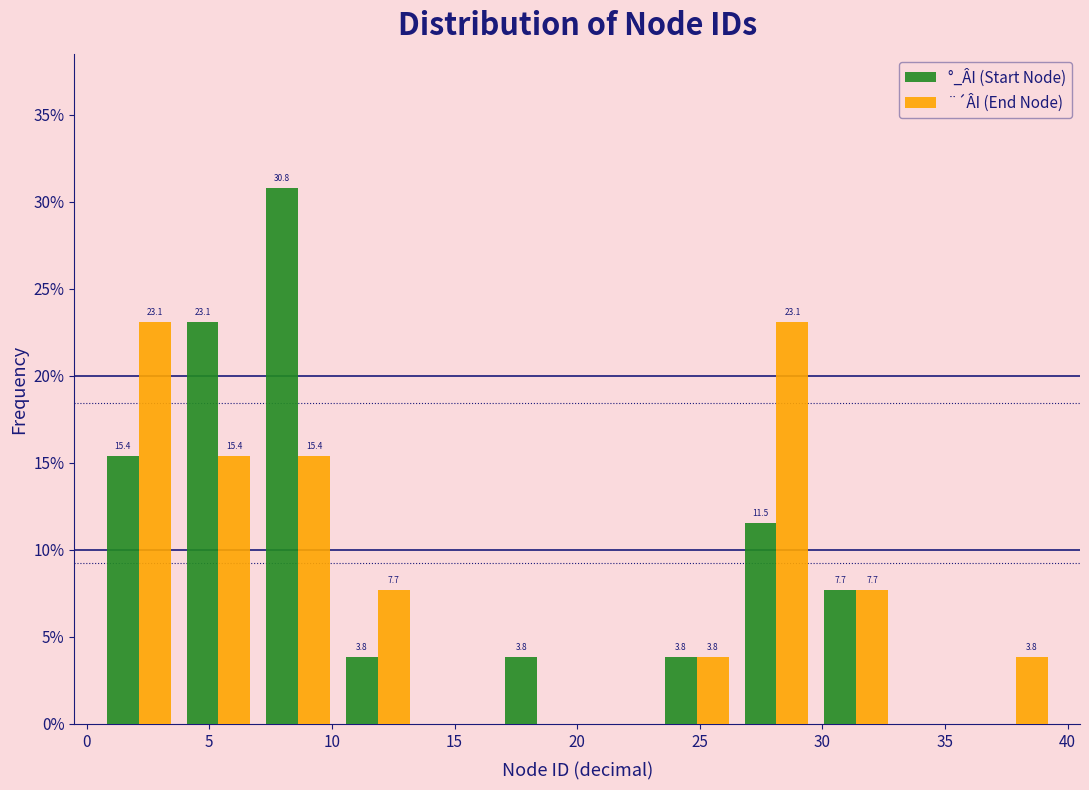

In the °_ÂI (Start Node) series, which range on the x-axis has the tallest bar?

7.00 to 10.25